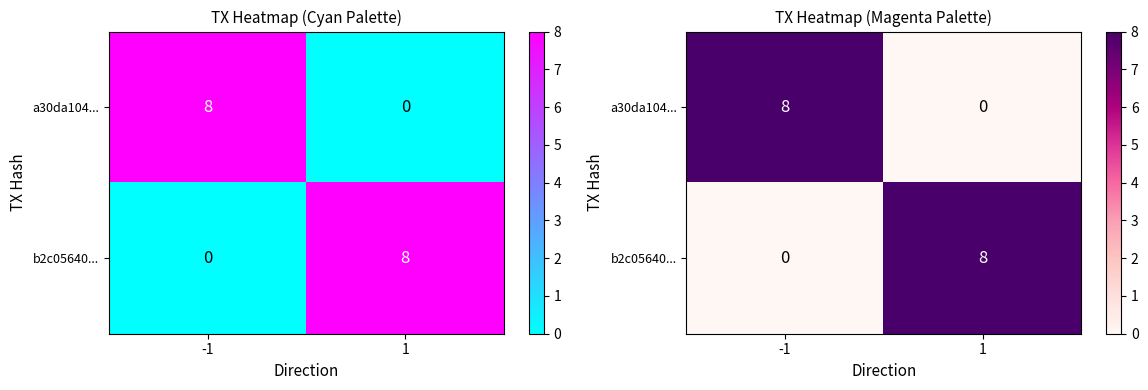

What is the difference between the highest and lowest values at 1?

8